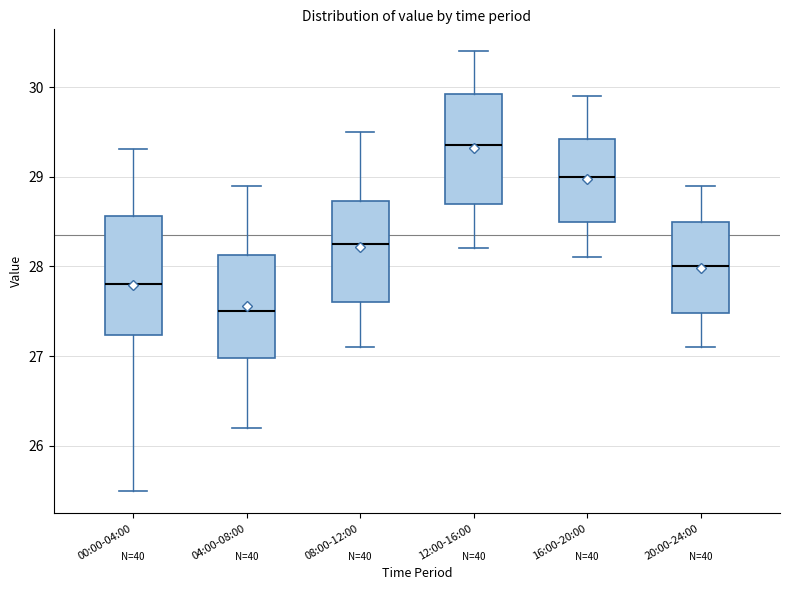

Comparing the boxes themselves (not the whiskers), which one is the tallest?

00:00-04:00